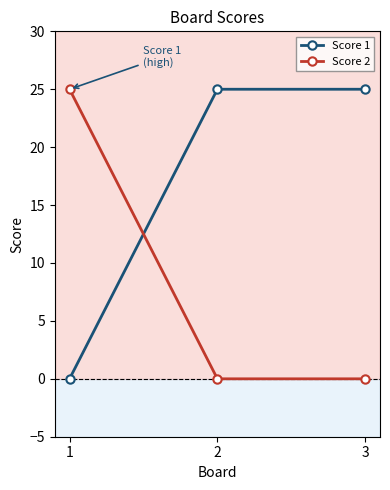

What is the spread (max minus min) of values at 3?

25